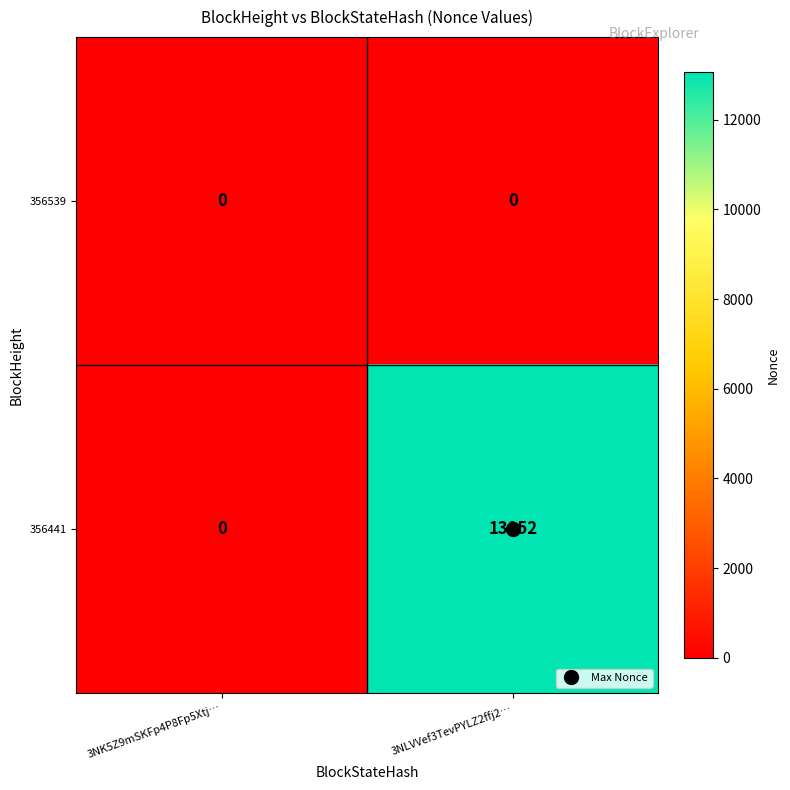

Which series has the largest range (max minus min)?

356441